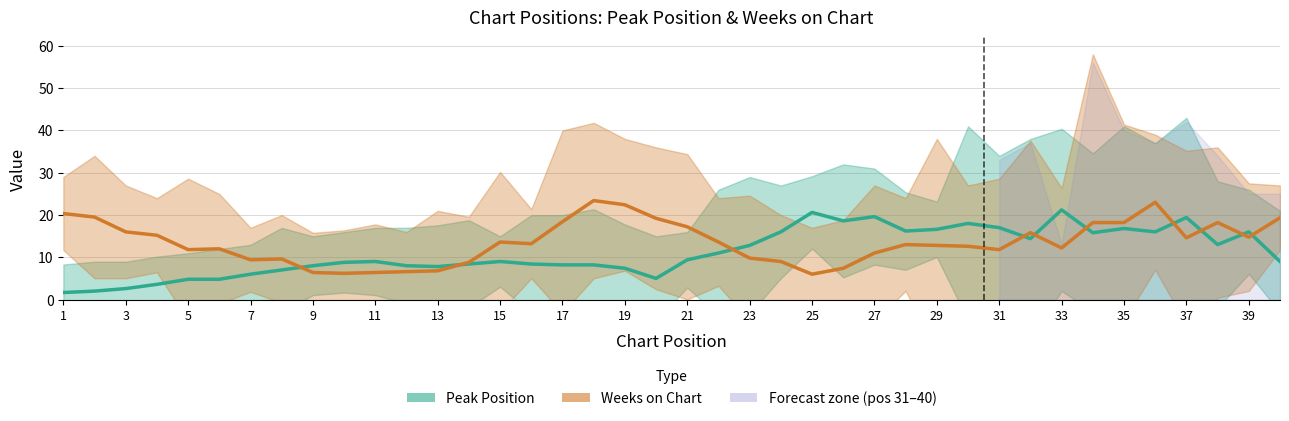

What are all the series names shown in the legend?

Peak Position, Weeks on Chart